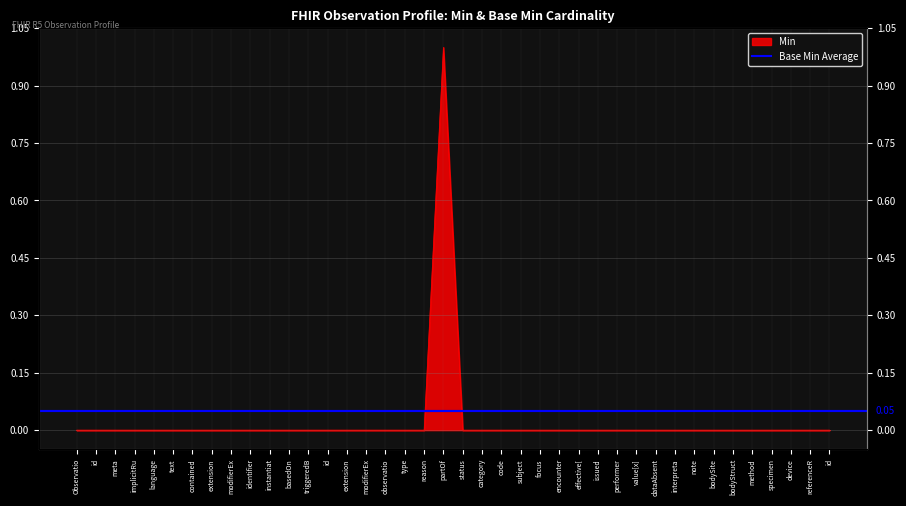

True or false: the data shows 0 at id.

True